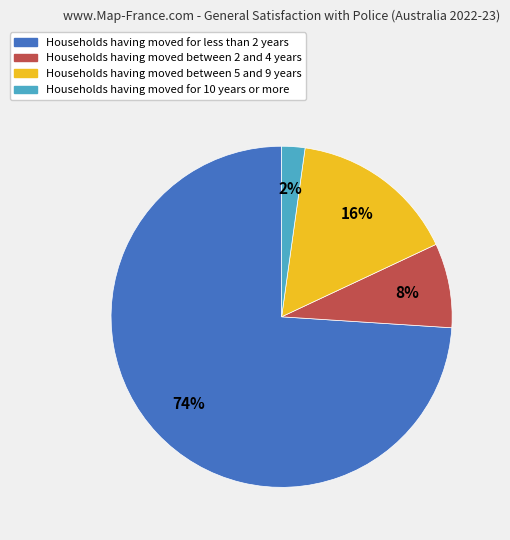

Is there any slice that represents more than half of the pie?

Yes